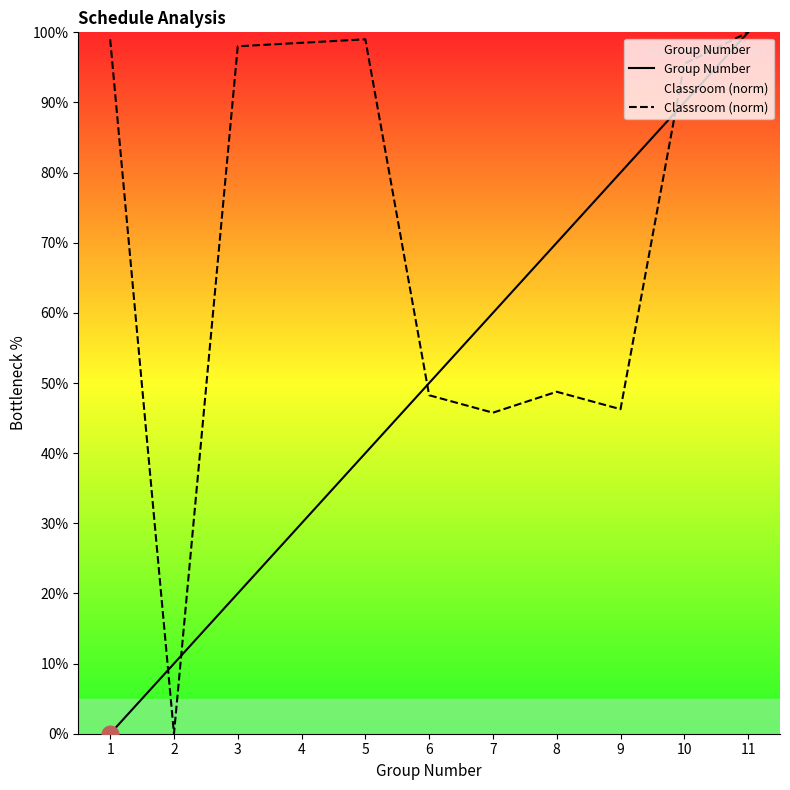

Count the number of categories in the chart.

11